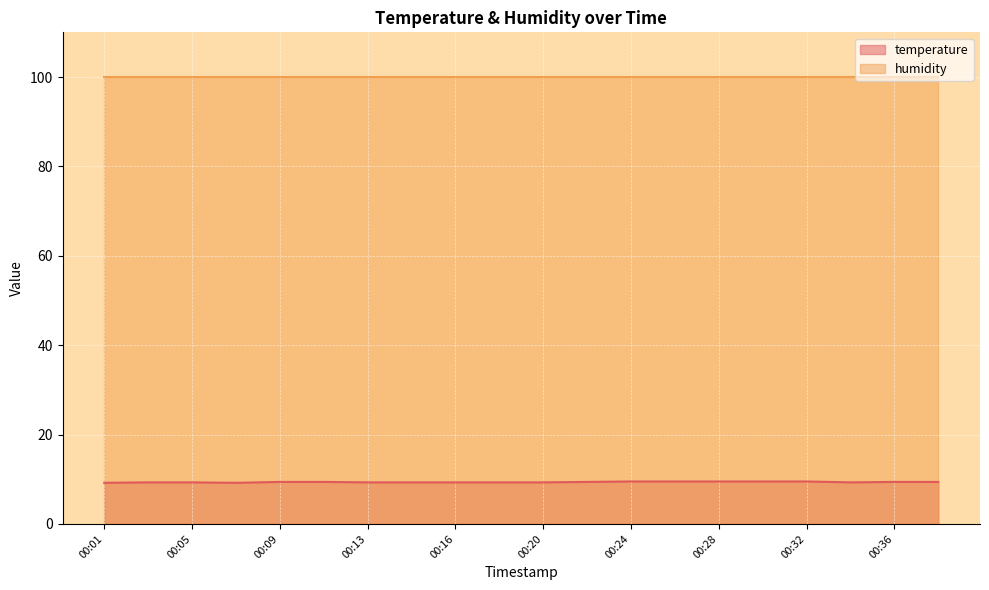

Read the value at 00:30.

9.5